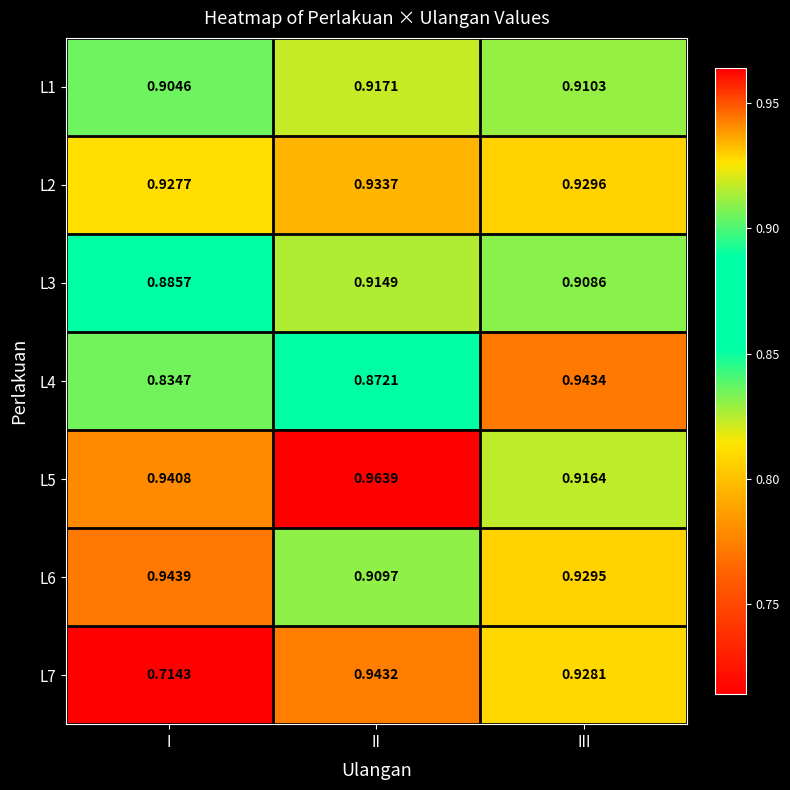

Is the value of L2 at I greater than the value of L7 at III?

No